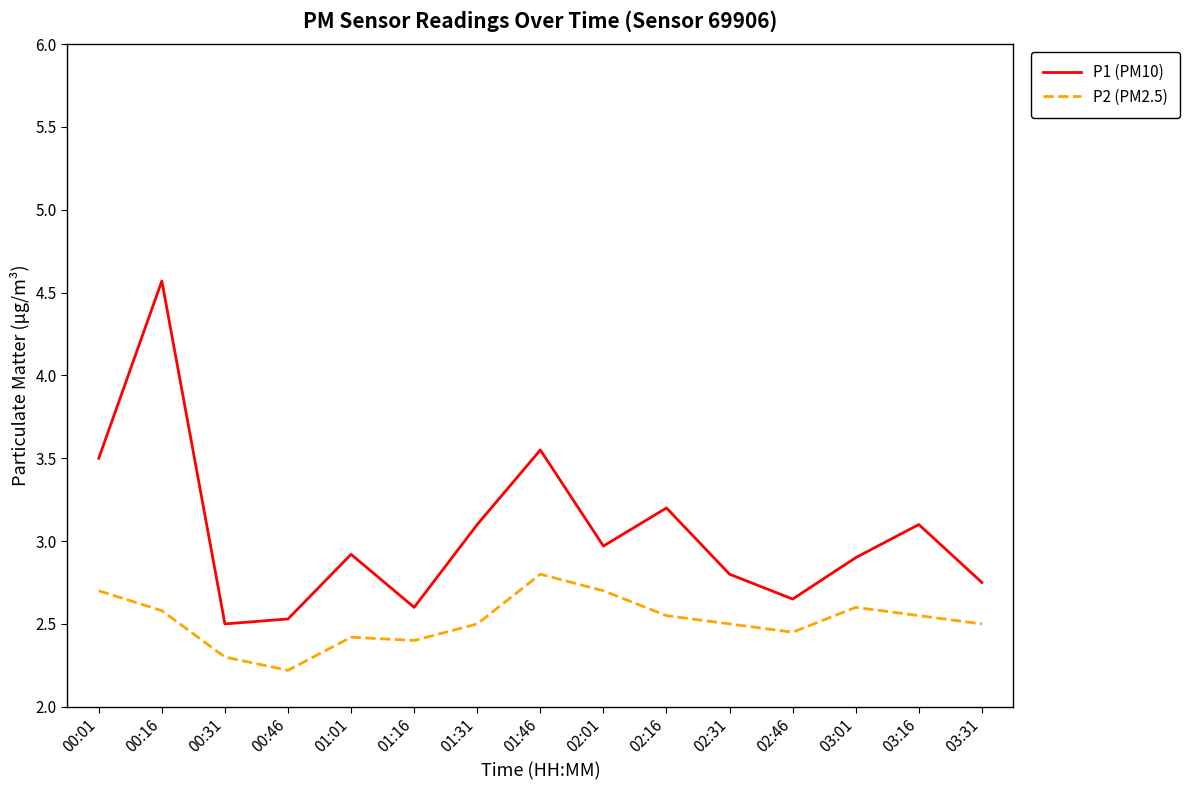

How many distinct data groups are displayed?

2